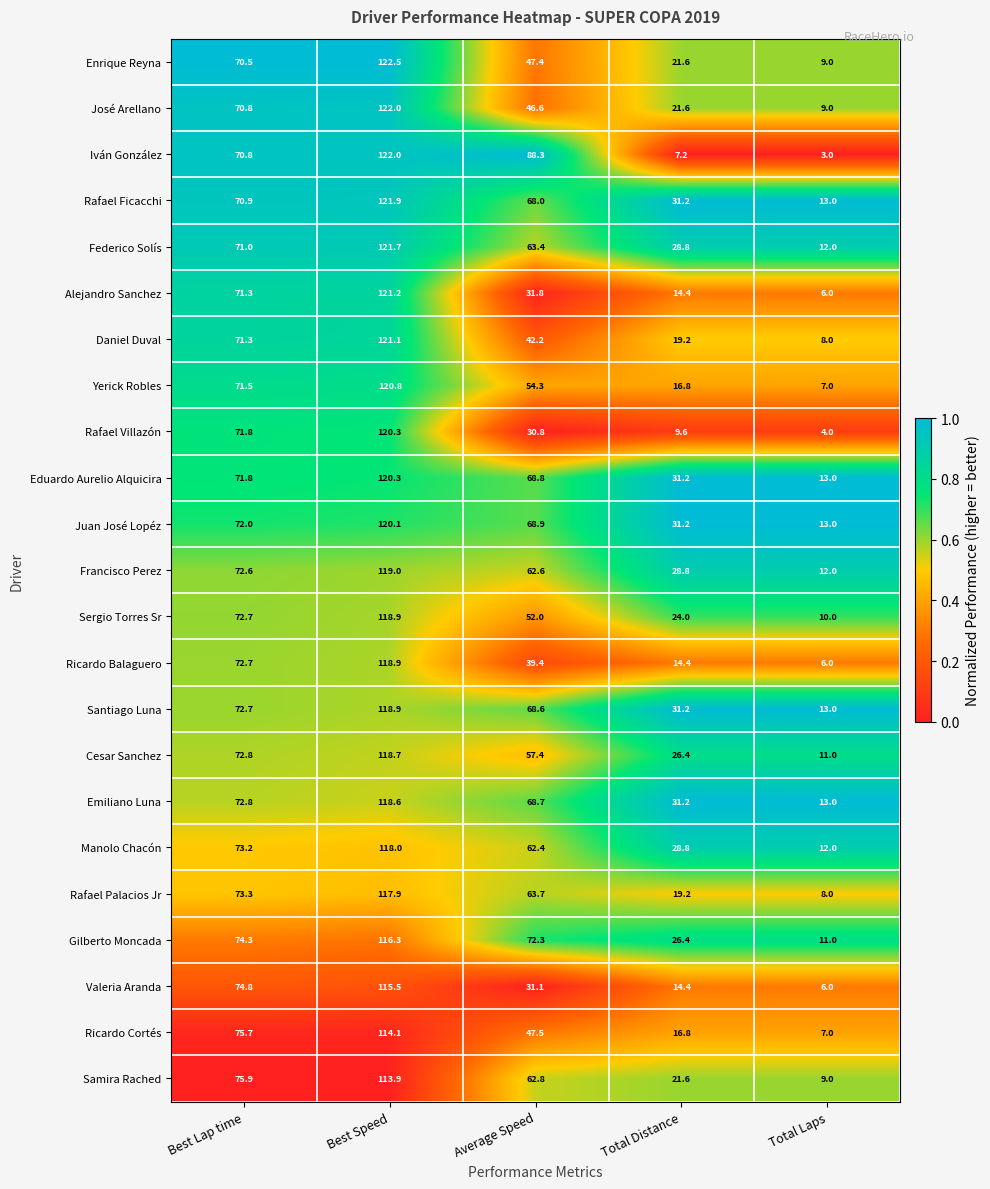

Which series has the largest total across all categories?

Juan José Lopéz